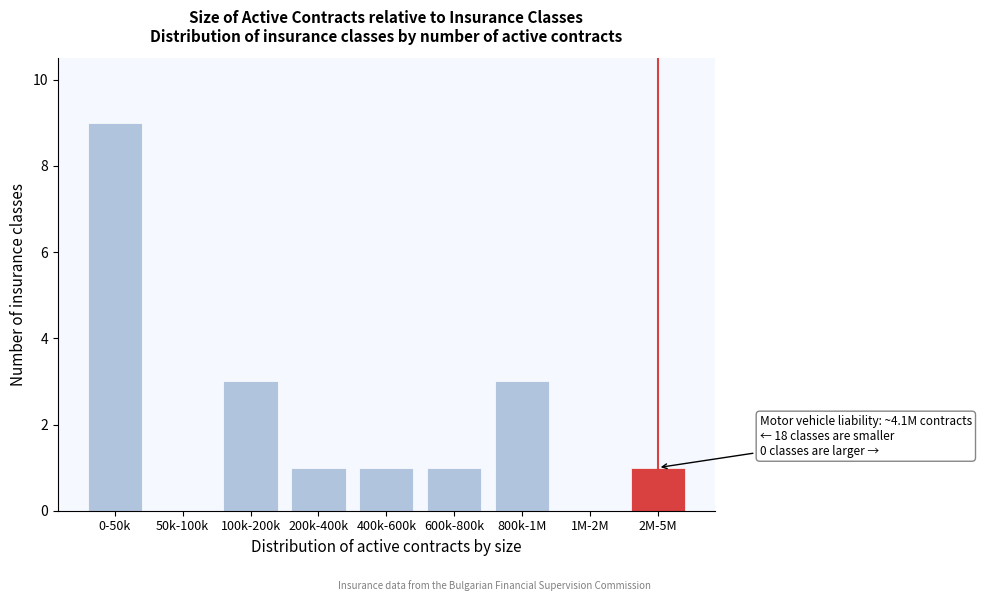

Reading left to right, transcribe all the data shown in this chart.

0-50k=9	50k-100k=0	100k-200k=3	200k-400k=1	400k-600k=1	600k-800k=1	800k-1M=3	1M-2M=0	2M-5M=1